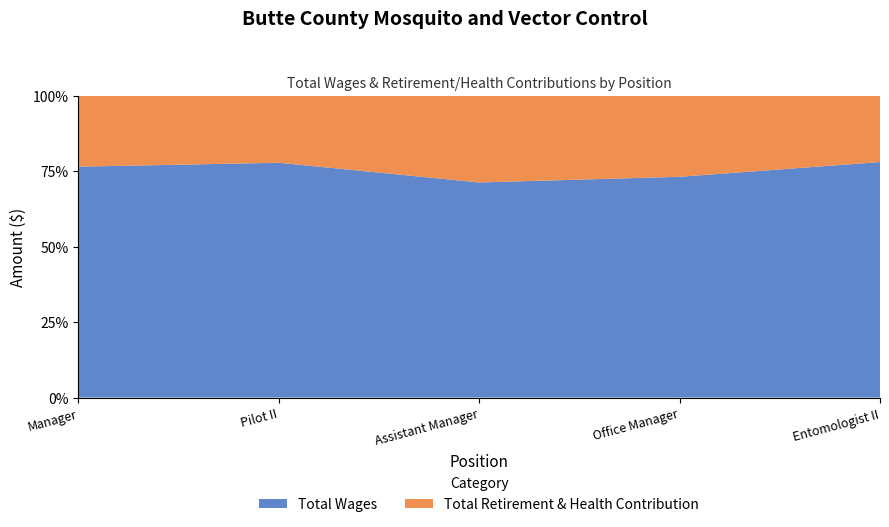

Reading left to right, transcribe all the data shown in this chart.

Total Wages: 131444	101192	82758	76622	67194
Total Retirement & Health Contribution: 40486	28984	33446	28212	18986